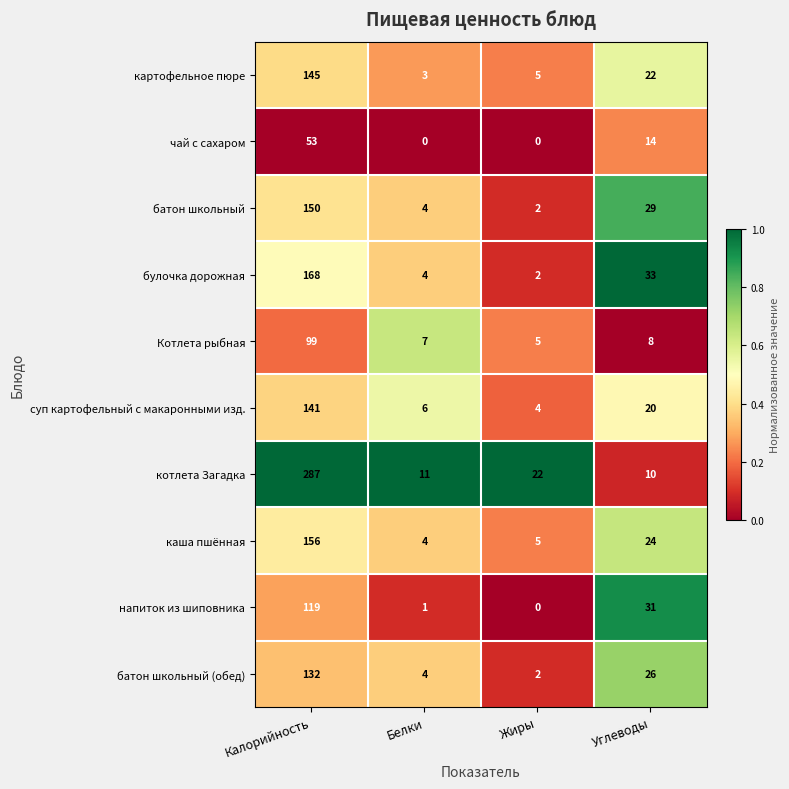

Is it true that батон школьный (обед) equals 132 at Калорийность?

True